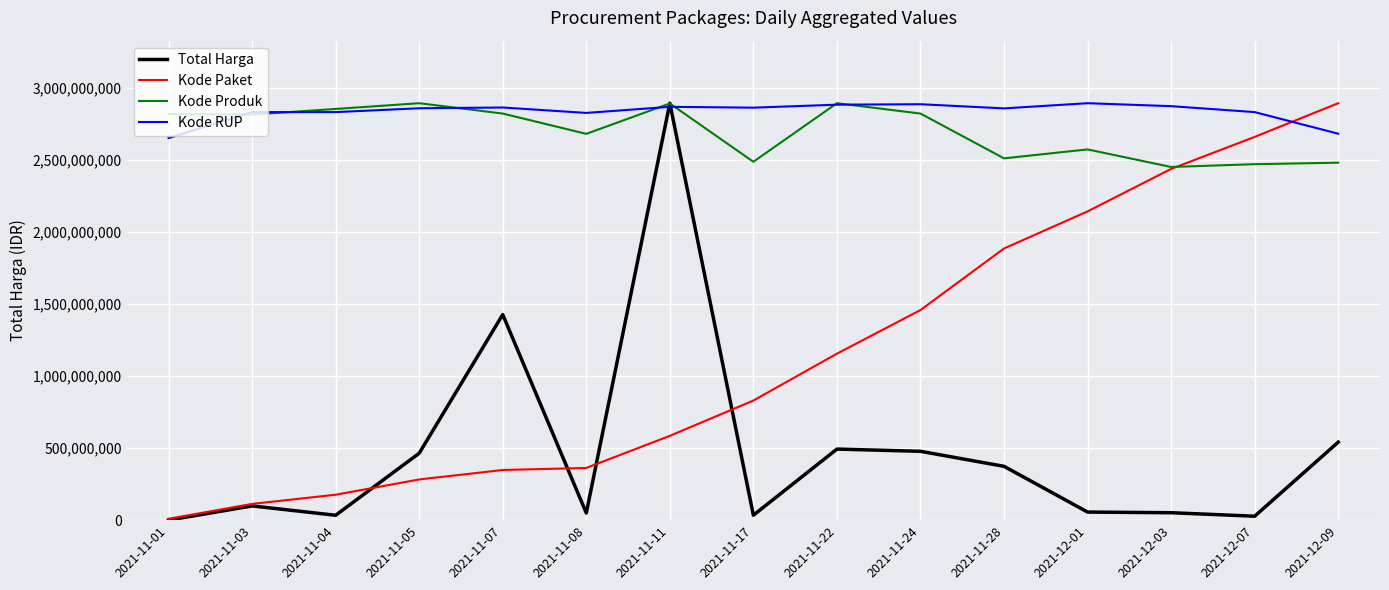

True or false: Kode Paket has a value of 2436347550.9 at 2021-12-03.

True